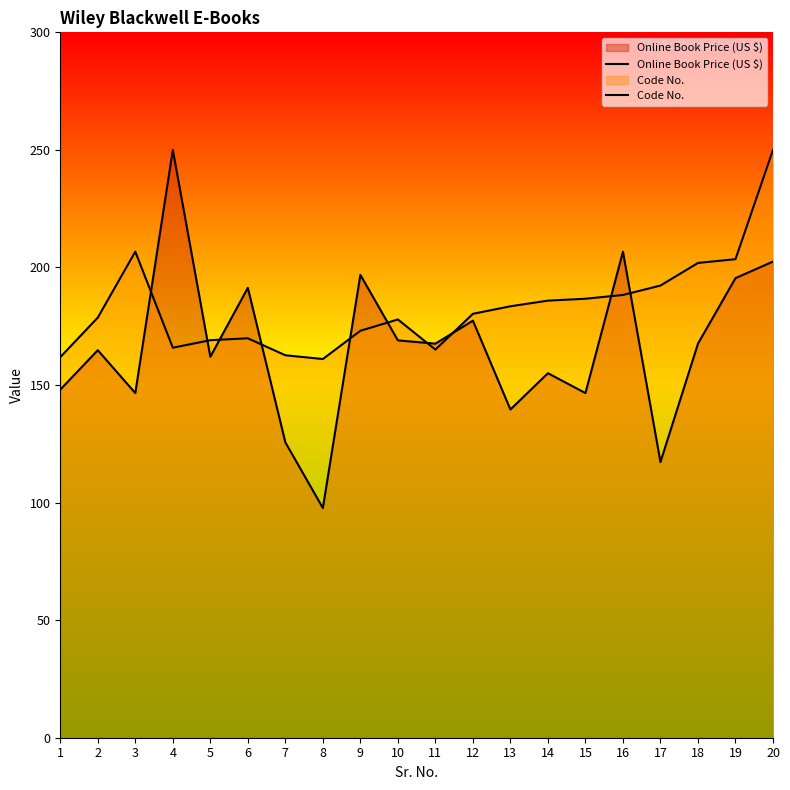

Reading left to right, transcribe all the data shown in this chart.

Online Book Price (US $): 1=148.0	2=164.8	3=146.6	4=250.0	5=162.0	6=191.3	7=125.6	8=97.7	9=196.9	10=169.0	11=167.6	12=177.4	13=139.6	14=155.0	15=146.6	16=206.7	17=117.2	18=167.6	19=195.5	20=202.5
Code No.: 1=161.9	2=178.7	3=206.7	4=165.9	5=169.1	6=169.9	7=162.7	8=161.1	9=173.1	10=177.9	11=165.1	12=180.3	13=183.5	14=185.9	15=186.7	16=188.3	17=192.3	18=201.9	19=203.5	20=250.0